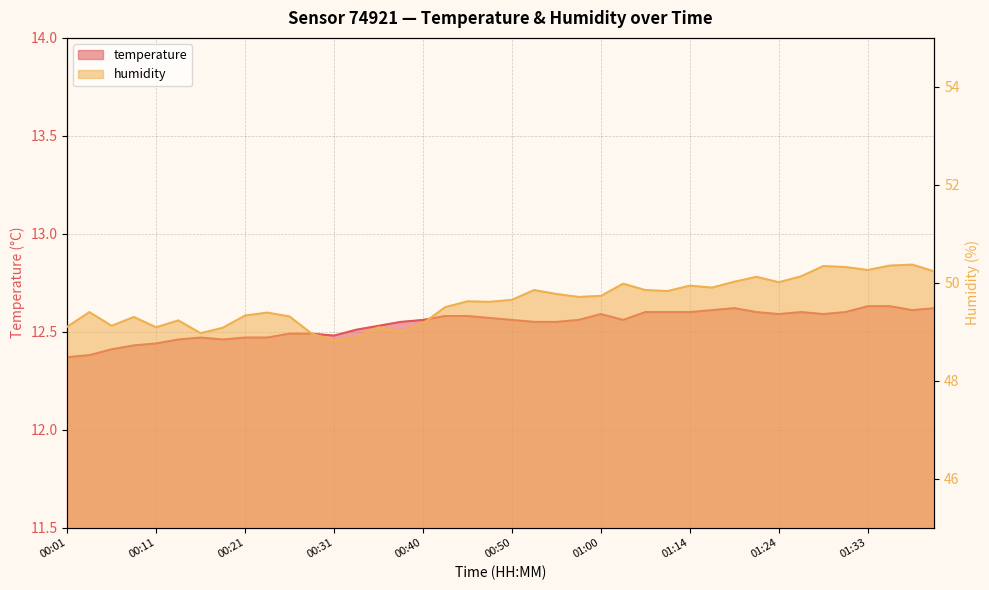

Between 00:09 and 01:14, which series saw the biggest shift?

humidity